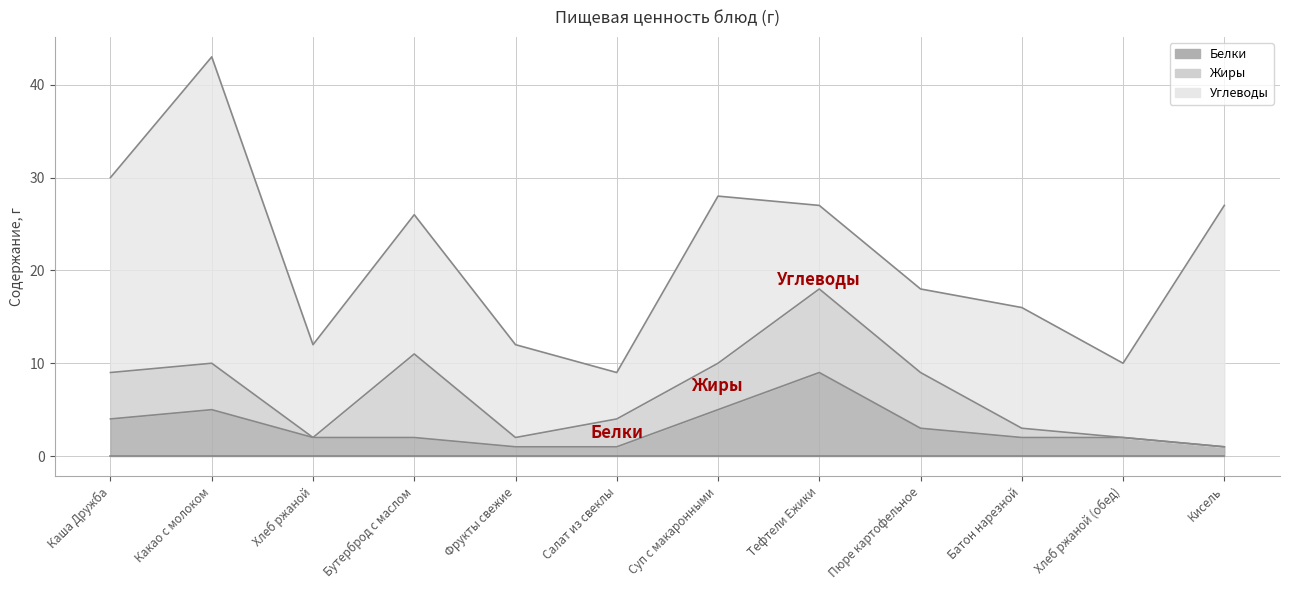

Reading right to left, transcribe all the data shown in this chart.

Белки: Кисель=1	Хлеб ржаной (обед)=2	Батон нарезной=2	Пюре картофельное=3	Тефтели Ежики=9	Суп с макаронными=5	Салат из свеклы=1	Фрукты свежие=1	Бутерброд с маслом=2	Хлеб ржаной=2	Какао с молоком=5	Каша Дружба=4
Жиры: Кисель=0	Хлеб ржаной (обед)=0	Батон нарезной=1	Пюре картофельное=6	Тефтели Ежики=9	Суп с макаронными=5	Салат из свеклы=3	Фрукты свежие=1	Бутерброд с маслом=9	Хлеб ржаной=0	Какао с молоком=5	Каша Дружба=5
Углеводы: Кисель=26	Хлеб ржаной (обед)=8	Батон нарезной=13	Пюре картофельное=9	Тефтели Ежики=9	Суп с макаронными=18	Салат из свеклы=5	Фрукты свежие=10	Бутерброд с маслом=15	Хлеб ржаной=10	Какао с молоком=33	Каша Дружба=21